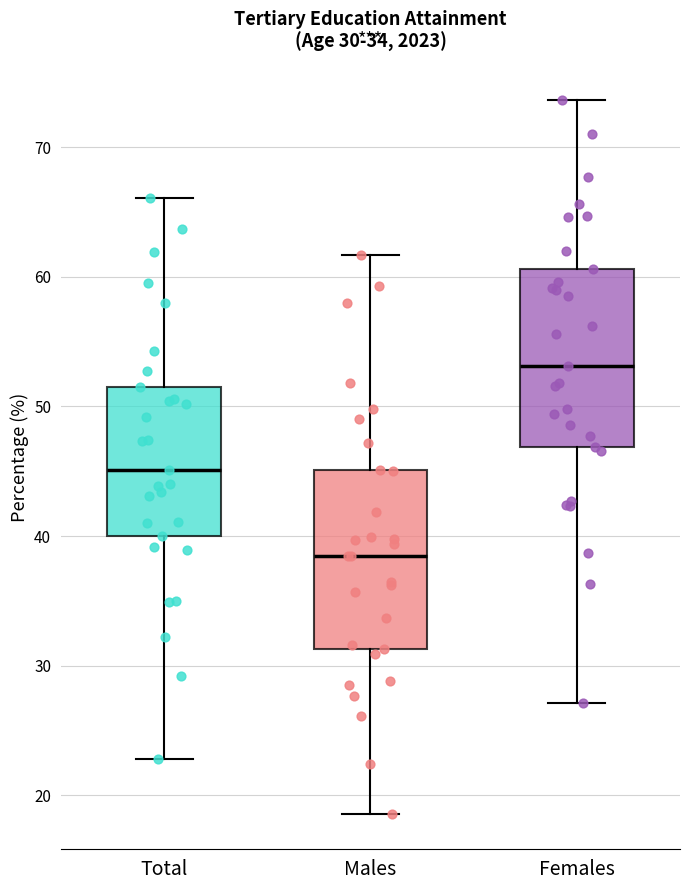

Which box has the highest median line?

Females